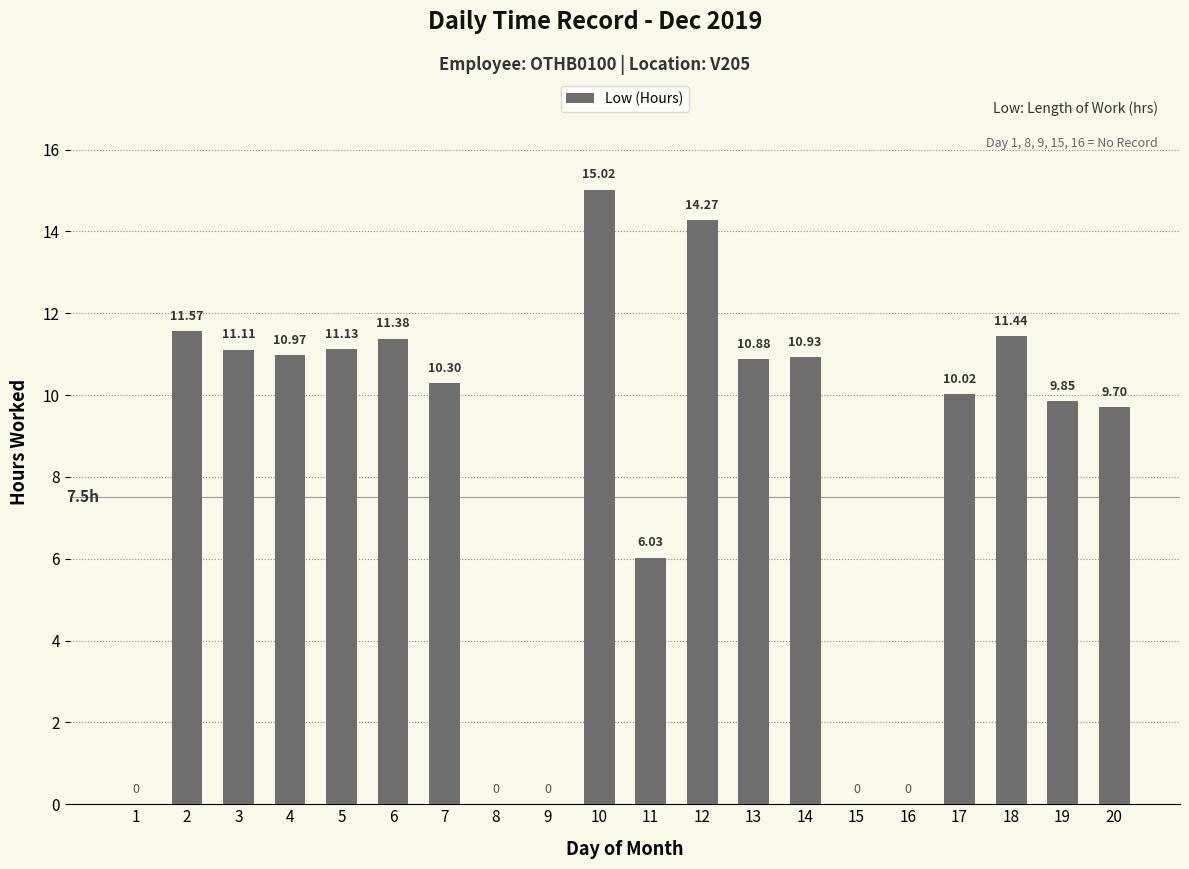

What is the change in value from 2 to 7?

-1.3